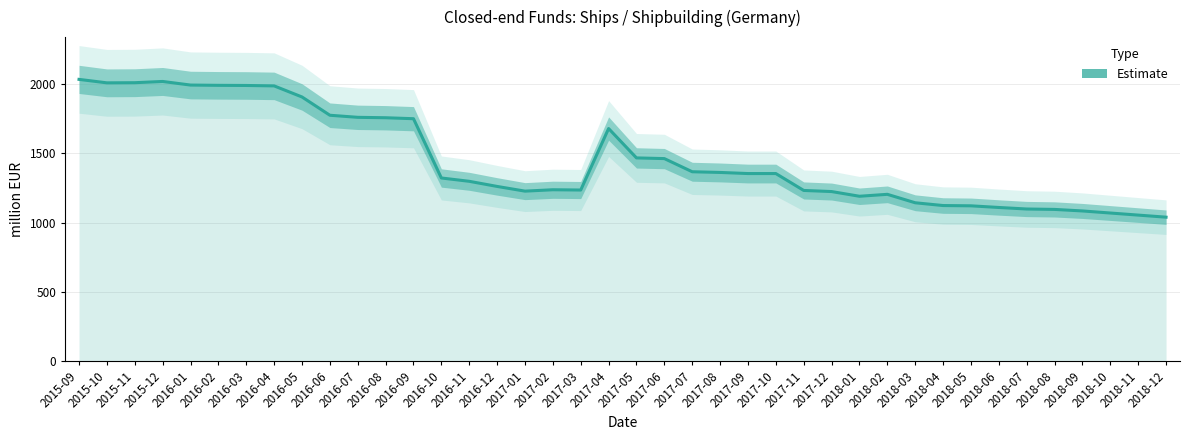

What is the difference between the values at 2016-05 and 2016-11?

609